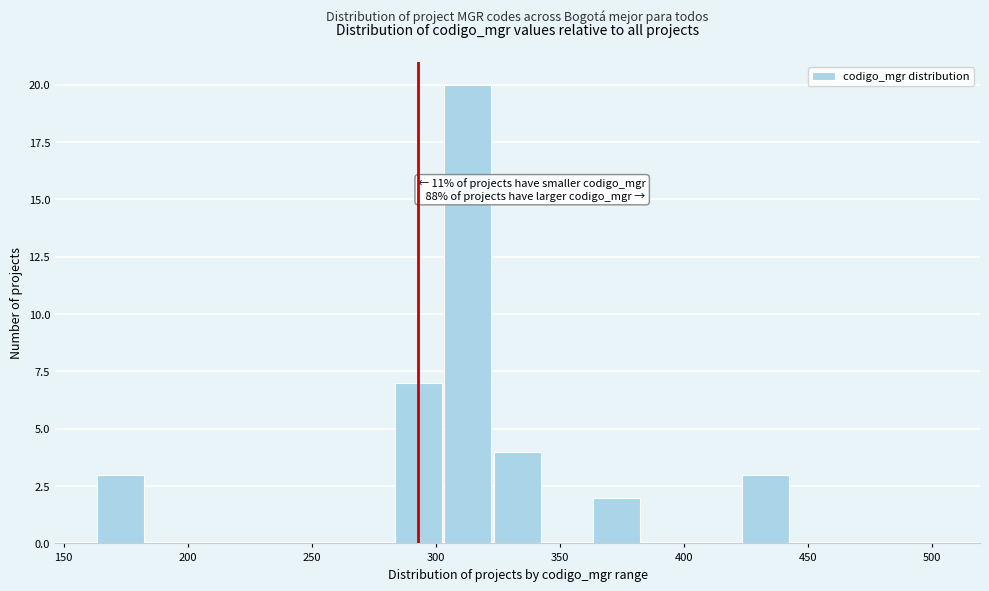

Over which range of the x-axis is the bar tallest?

303 to 323